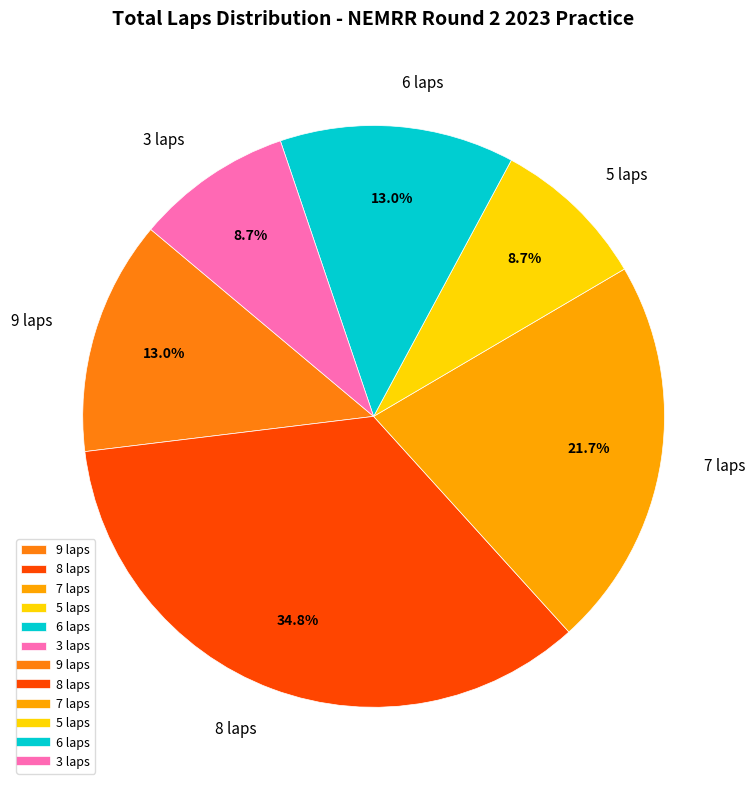

How much of the chart is everything except 5 laps?

91.3%